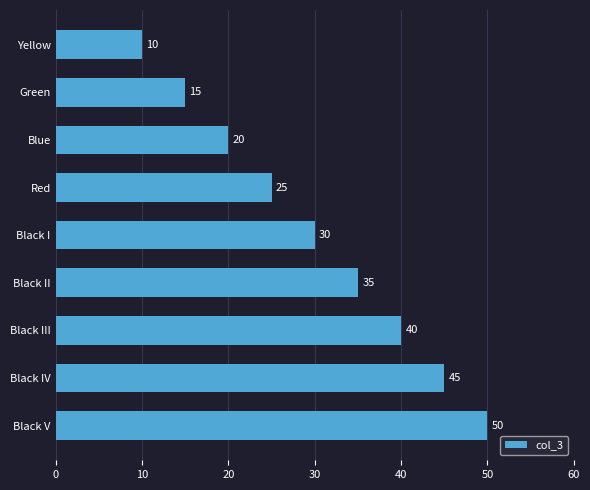

List the labels in order of value, largest first.

Black V, Black IV, Black III, Black II, Black I, Red, Blue, Green, Yellow